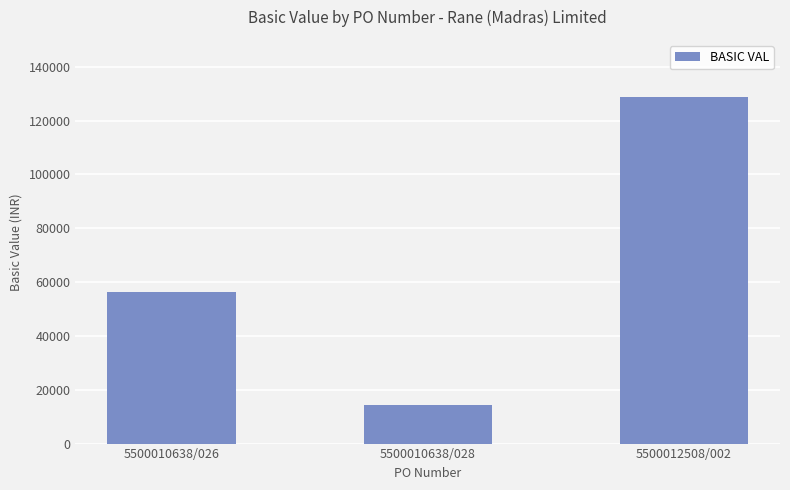

Reading left to right, list all the values displayed in this chart.

5500010638/026=56500	5500010638/028=14400	5500012508/002=128930